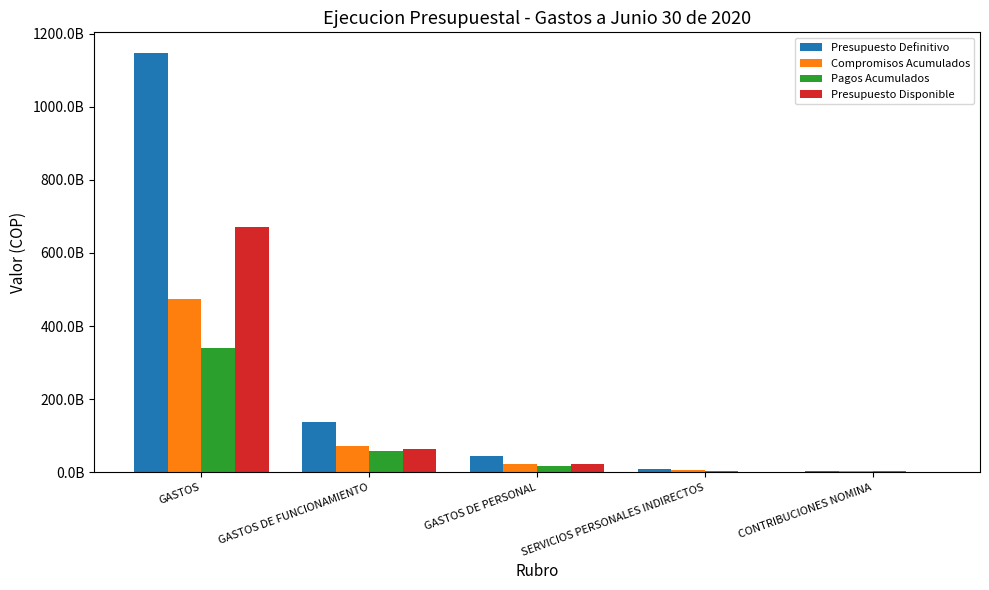

At which label does Compromisos Acumulados first exceed 21281306029?

GASTOS